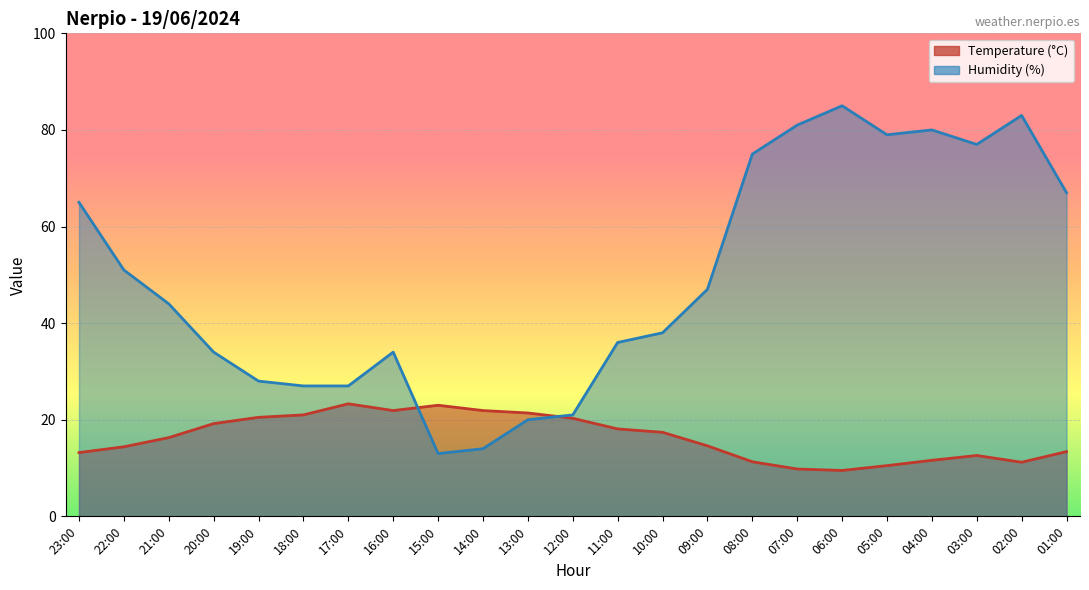

In Humidity (%), how many points are lower than both neighbors (excluding endpoints)?

3